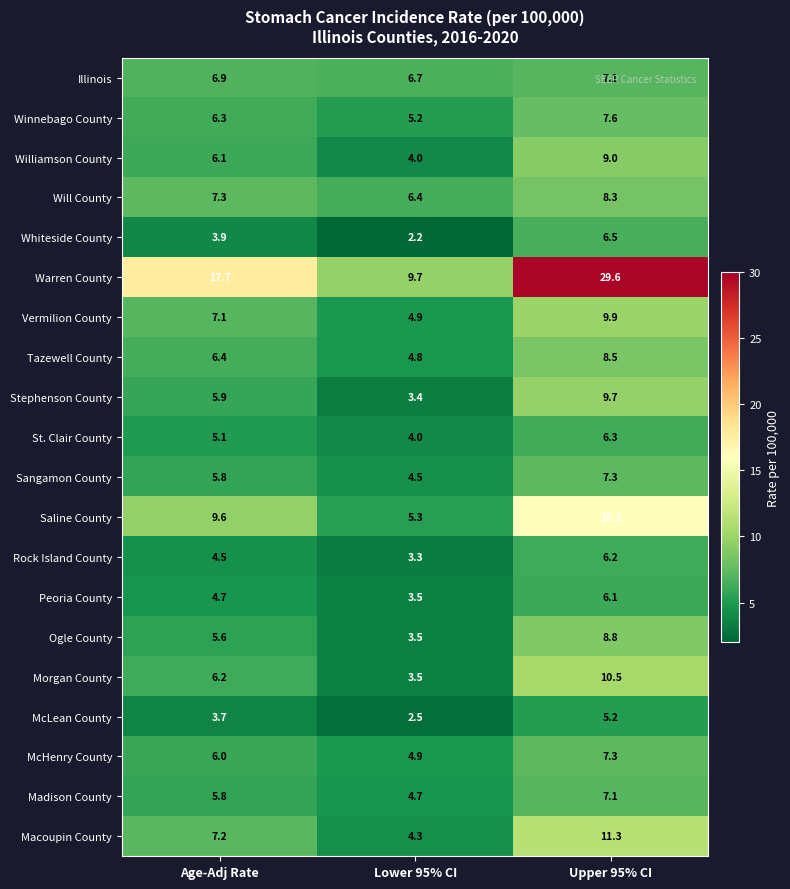

The value of St. Clair County at Lower 95% CI is 6.9. True or false?

False